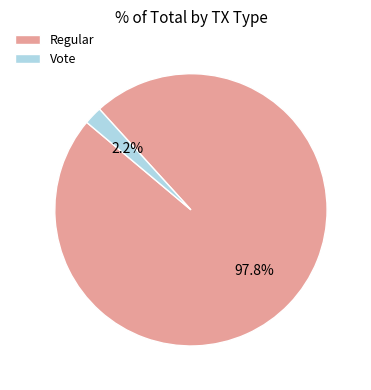

Is there a majority slice in this chart?

Yes